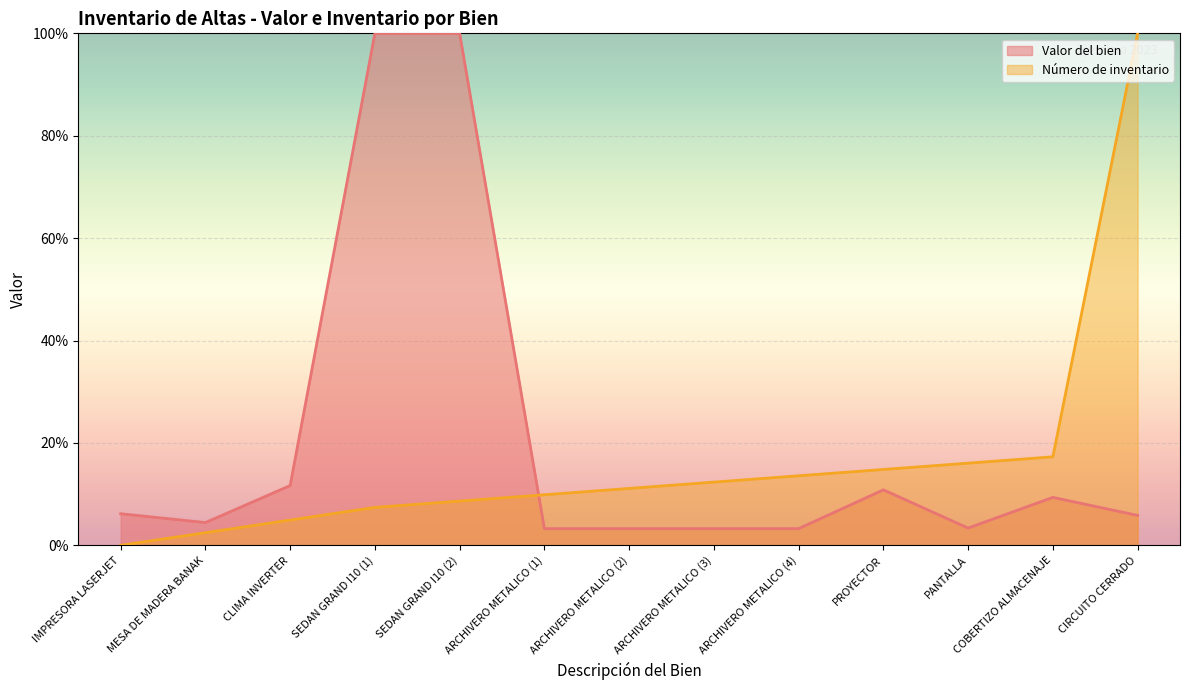

Where is Número de inventario nearest to the value 50?

COBERTIZO ALMACENAJE